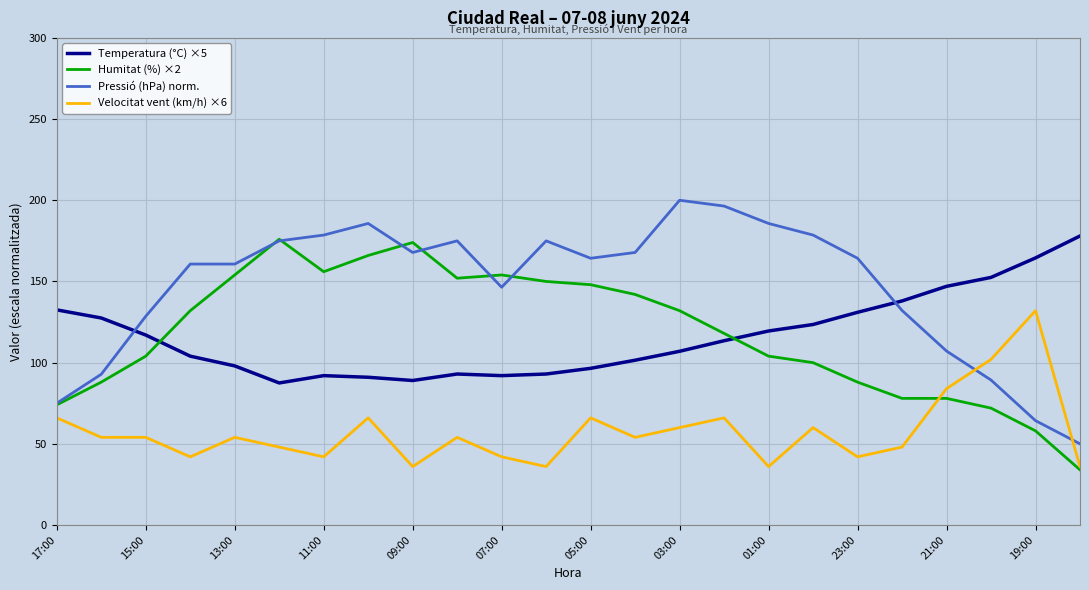

Which series has the largest total across all categories?

Pressió (hPa) norm.